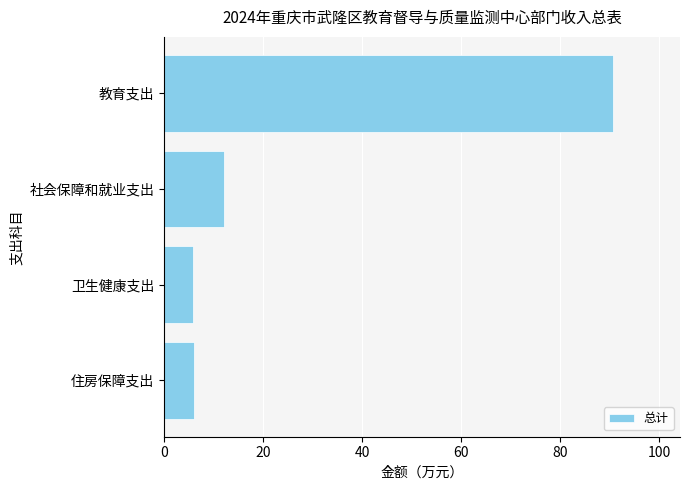

What is the label of the 4th bar from the bottom?

教育支出